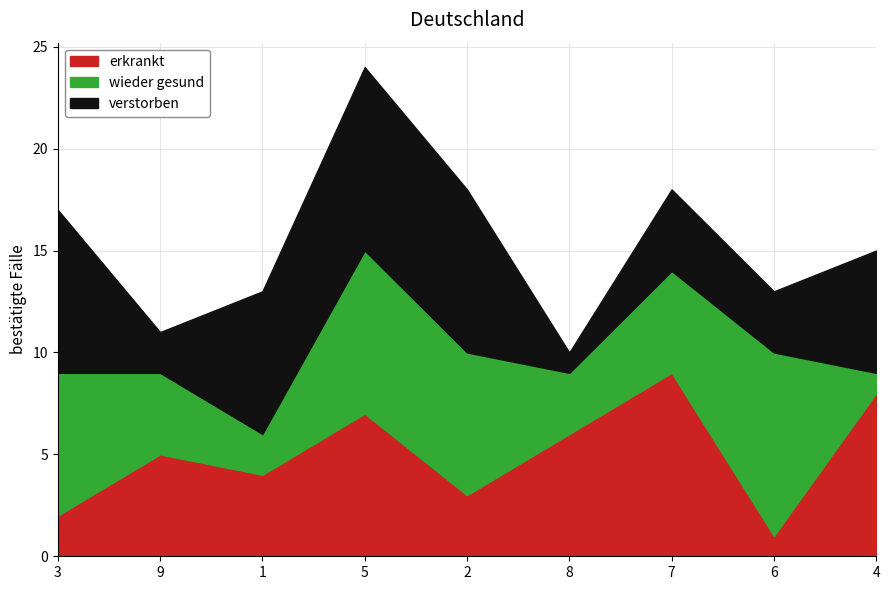

The erkrankt series shows 3 at 2. True or false?

True